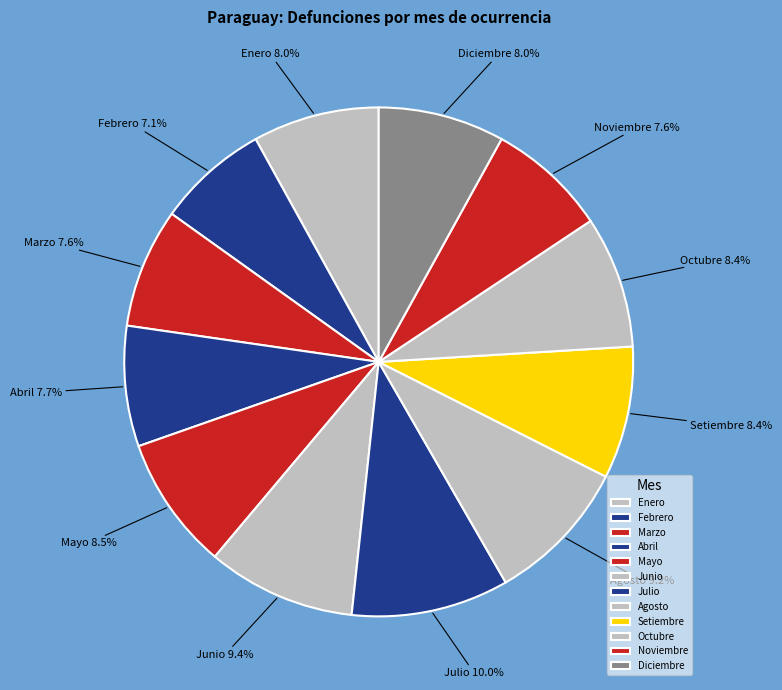

The Febrero slice represents 7% of the pie. True or false?

True